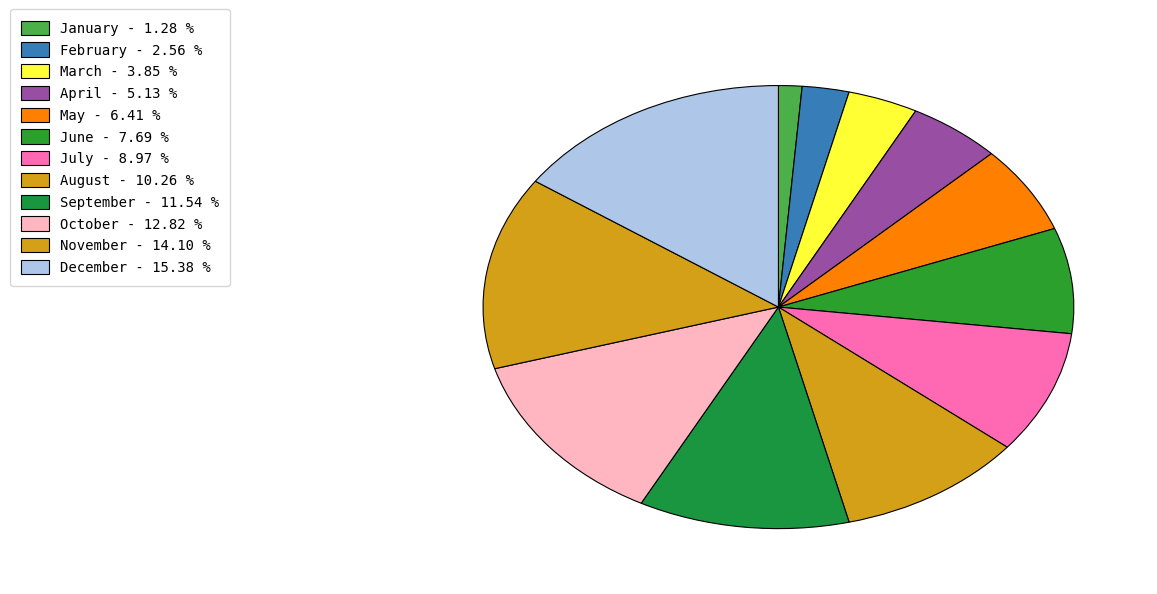

Count the number of slices in the pie.

12